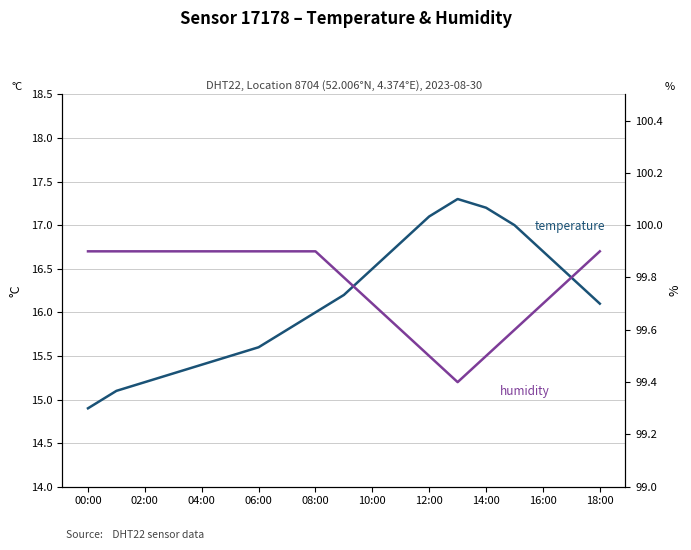

Which series has the widest spread of values?

temperature